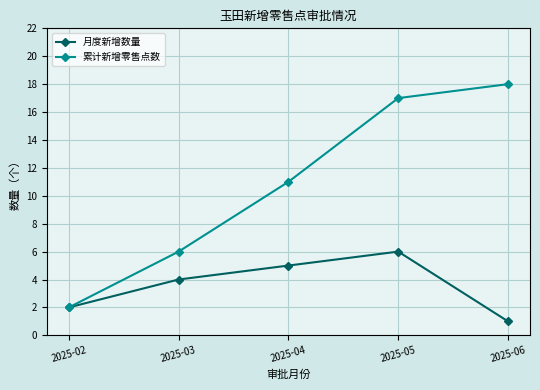

Reading left to right, transcribe all the data shown in this chart.

月度新增数量: 2025-02=2	2025-03=4	2025-04=5	2025-05=6	2025-06=1
累计新增零售点数: 2025-02=2	2025-03=6	2025-04=11	2025-05=17	2025-06=18